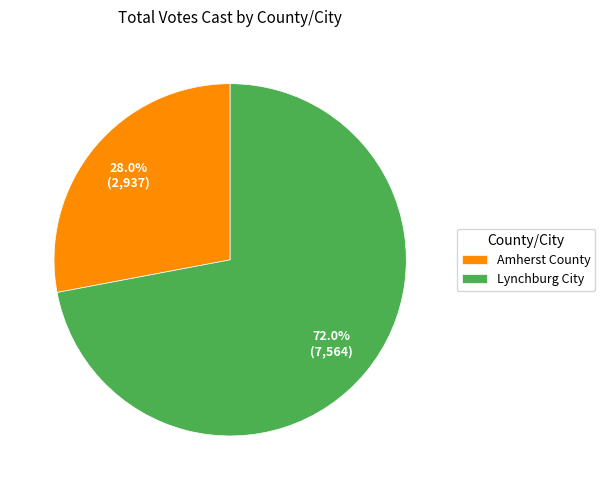

Which slice is the largest?

Lynchburg City